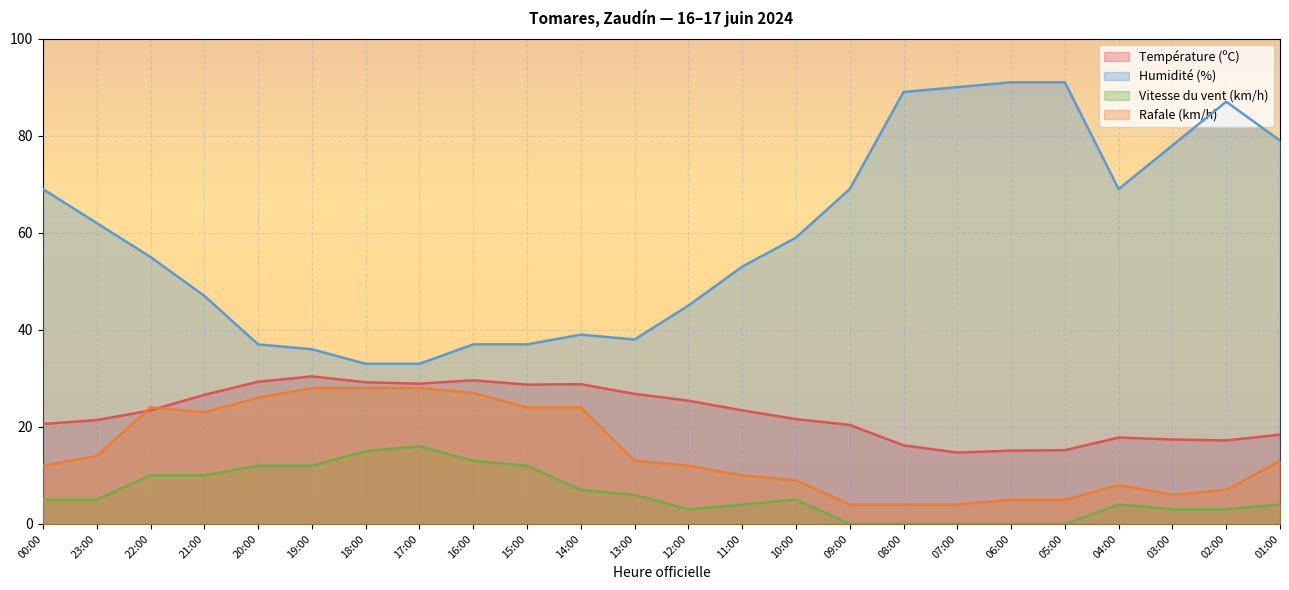

What is the label of the 4th point from the right?

04:00